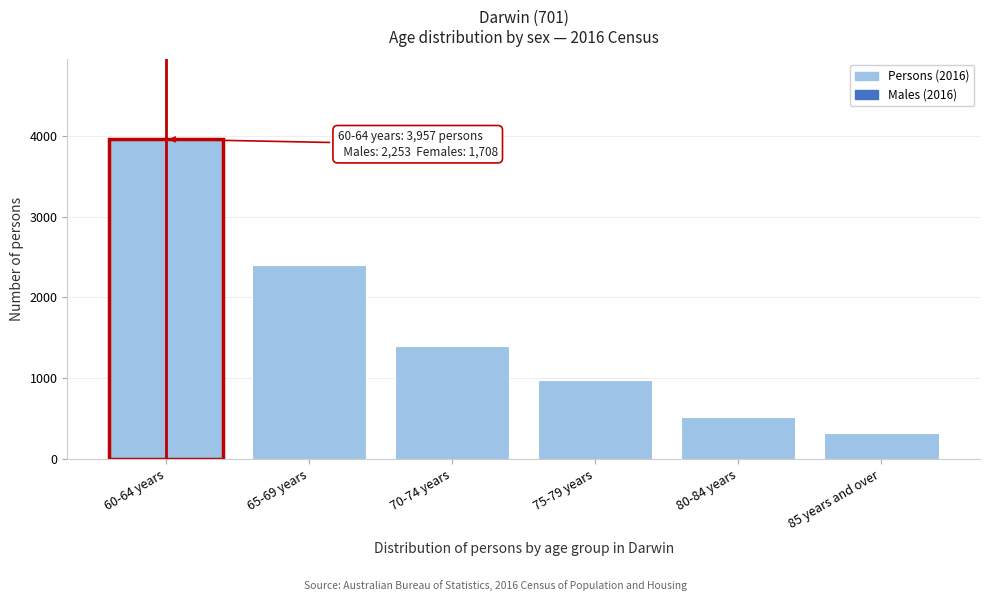

Reading left to right, extract all data points from this chart.

3957	2399	1394	984	524	323